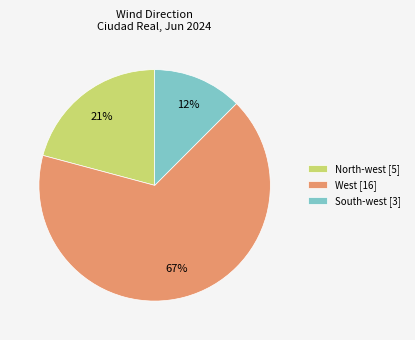

Which category has the biggest portion of the pie?

West [16]